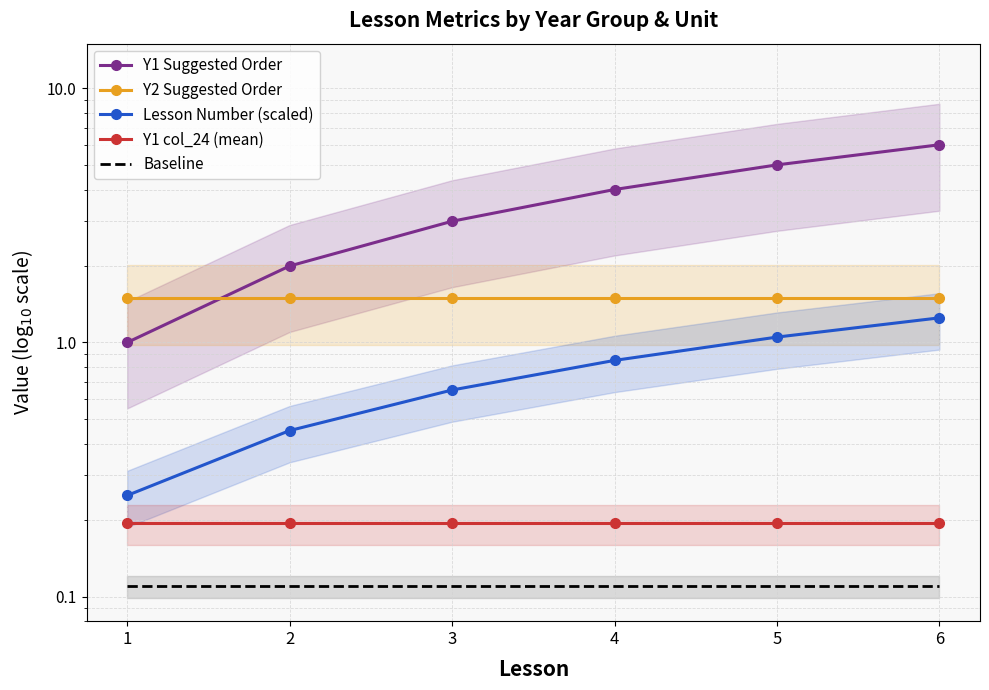

Between 4 and 3, which is larger?

4